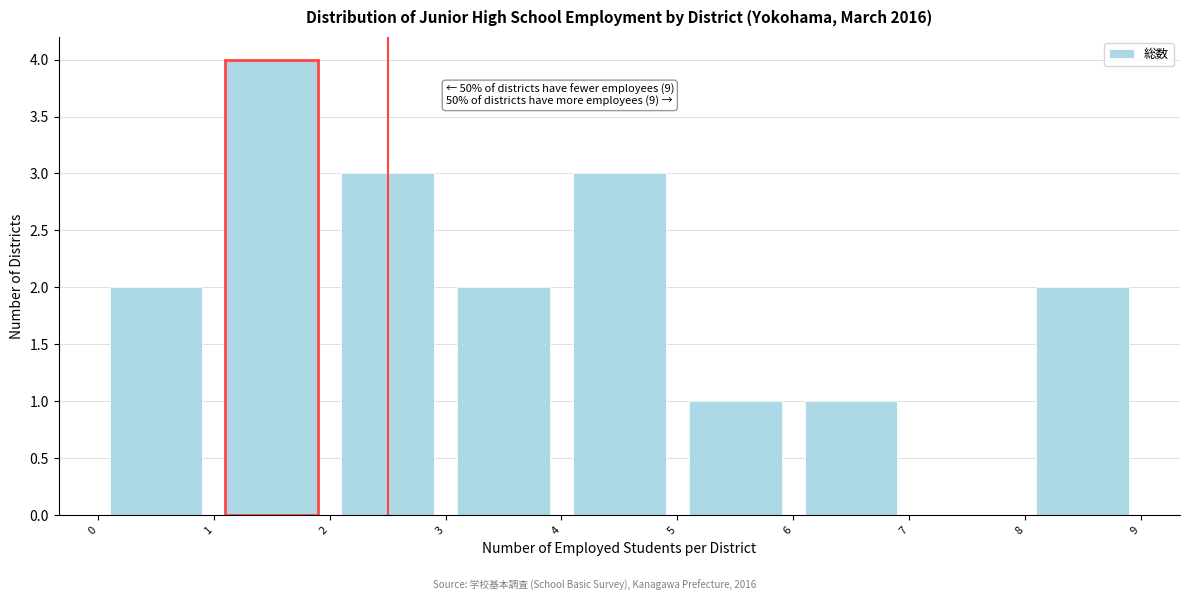

Which range on the x-axis has the tallest bar?

1 to 2